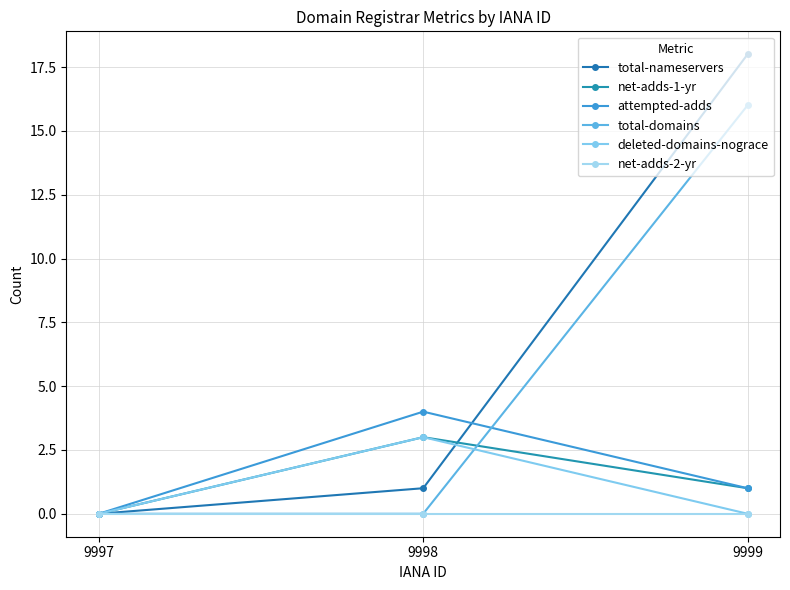

True or false: total-nameservers has a value of 0 at 9998.

False